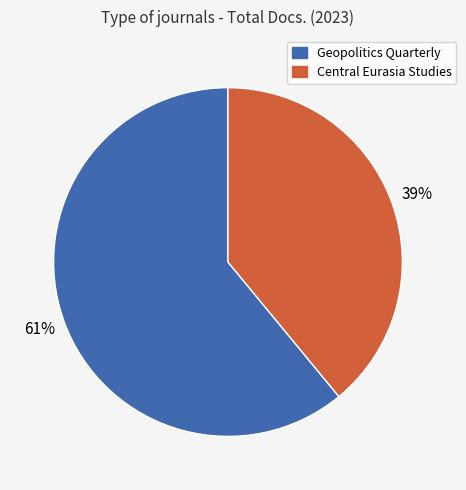

Rank the categories by value from lowest to highest.

Central Eurasia Studies, Geopolitics Quarterly